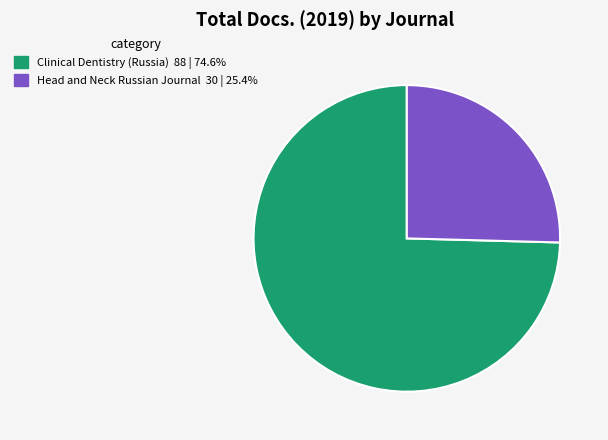

Rank the categories by value from lowest to highest.

Head and Neck Russian Journal, Clinical Dentistry (Russia)